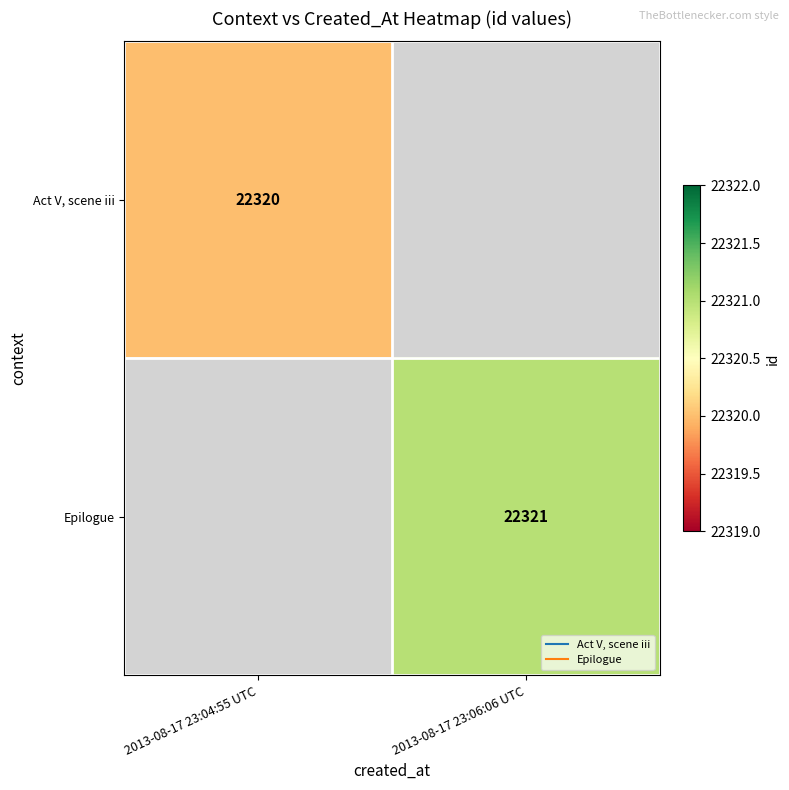

At which category does the chart reach its peak across all series?

2013-08-17 23:06:06 UTC